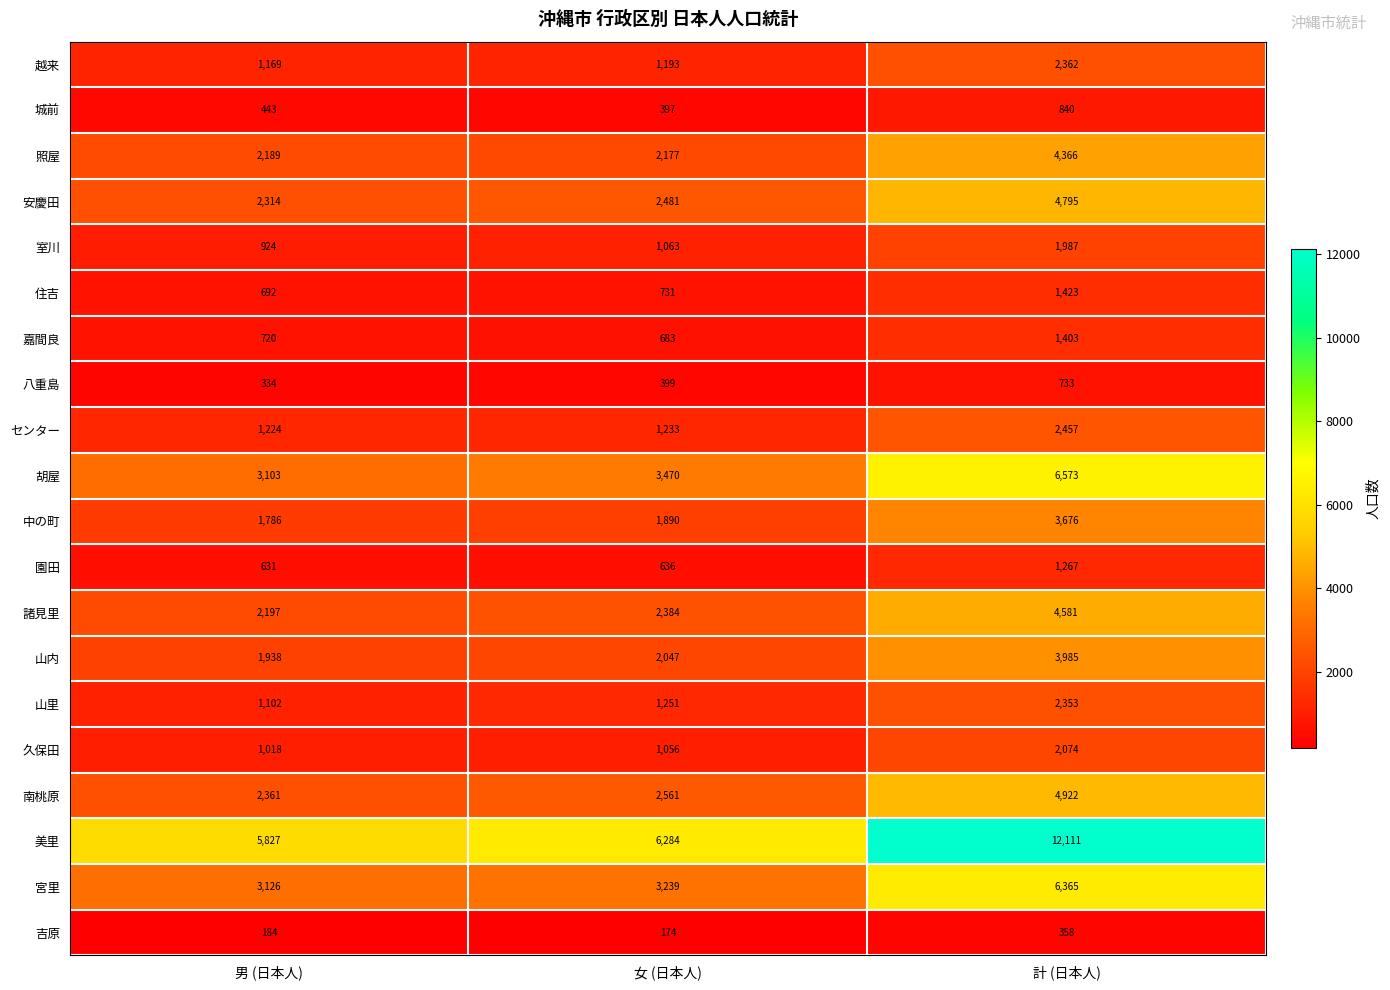

What is the spread (max minus min) of values at 男 (日本人)?

5643